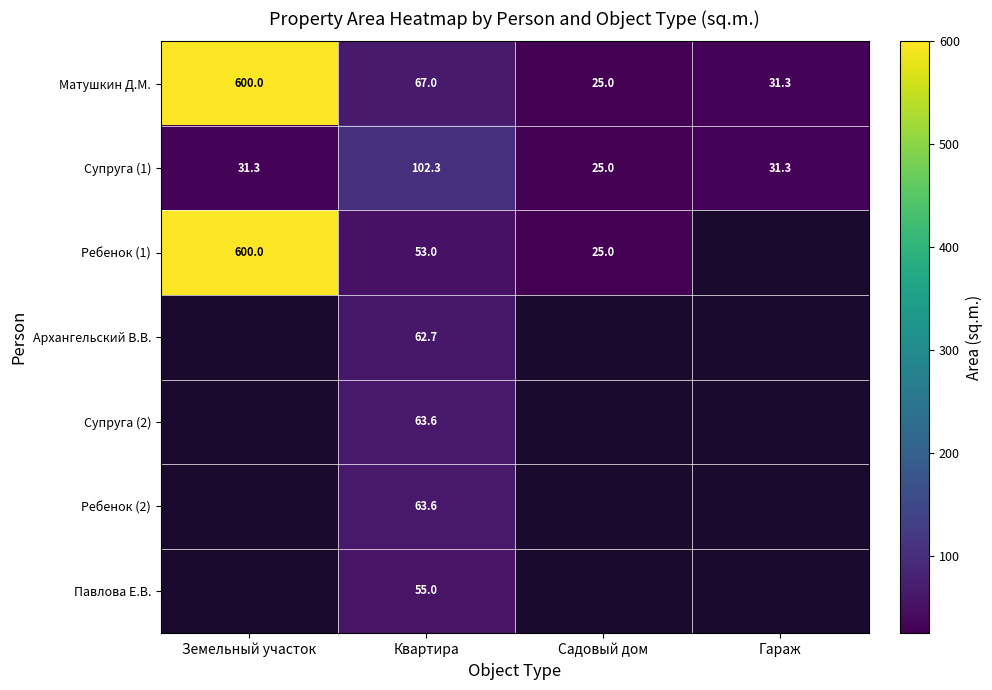

What is the smallest value displayed?

25.0